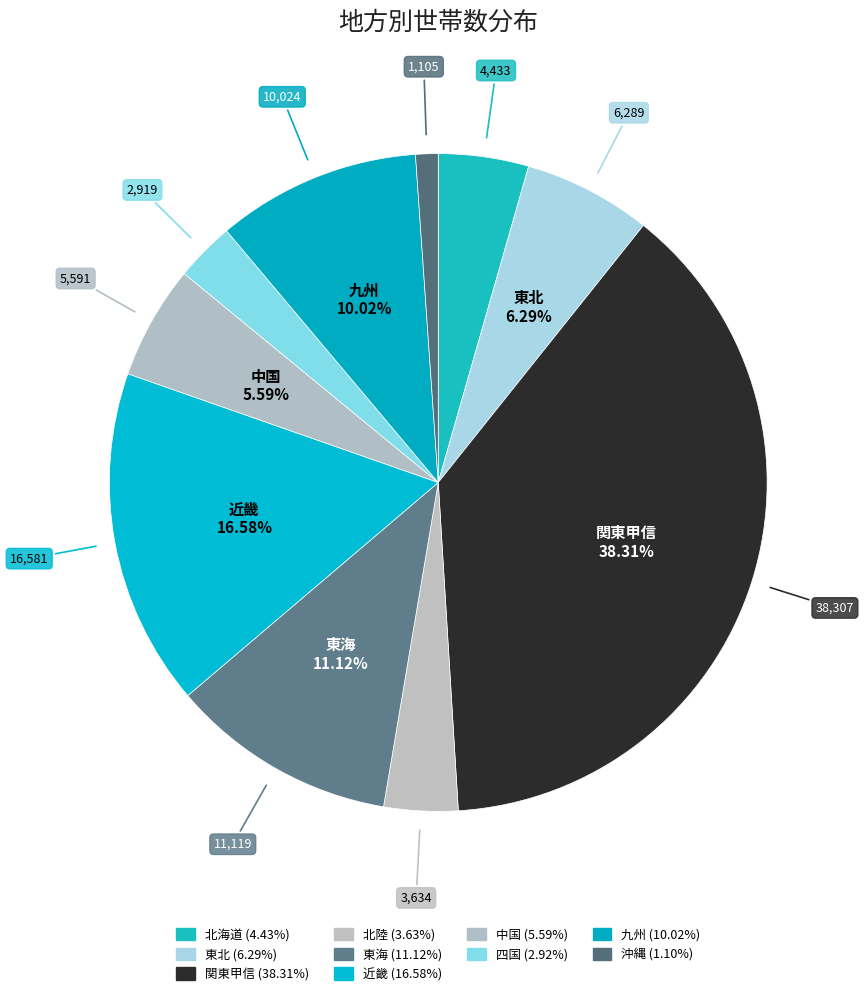

How many slices are in this pie chart?

10